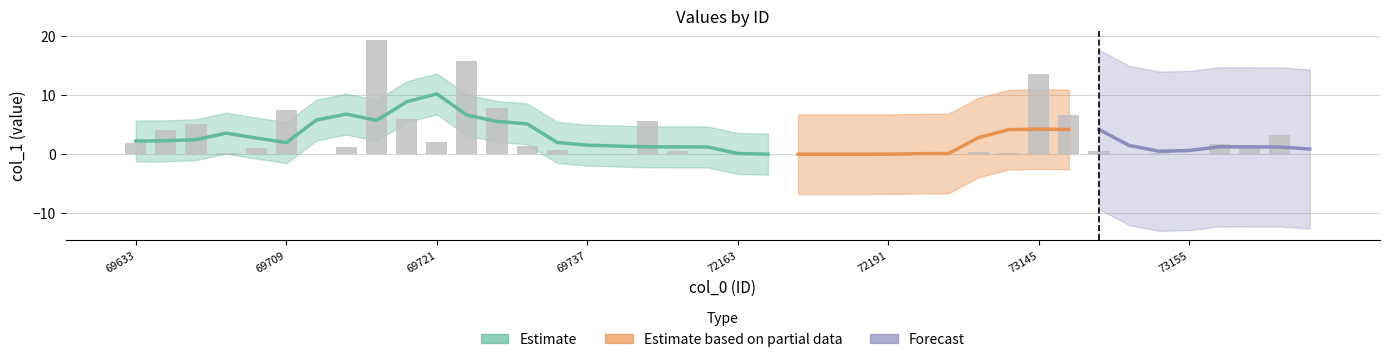

The value at 73147 is 10.8. True or false?

False